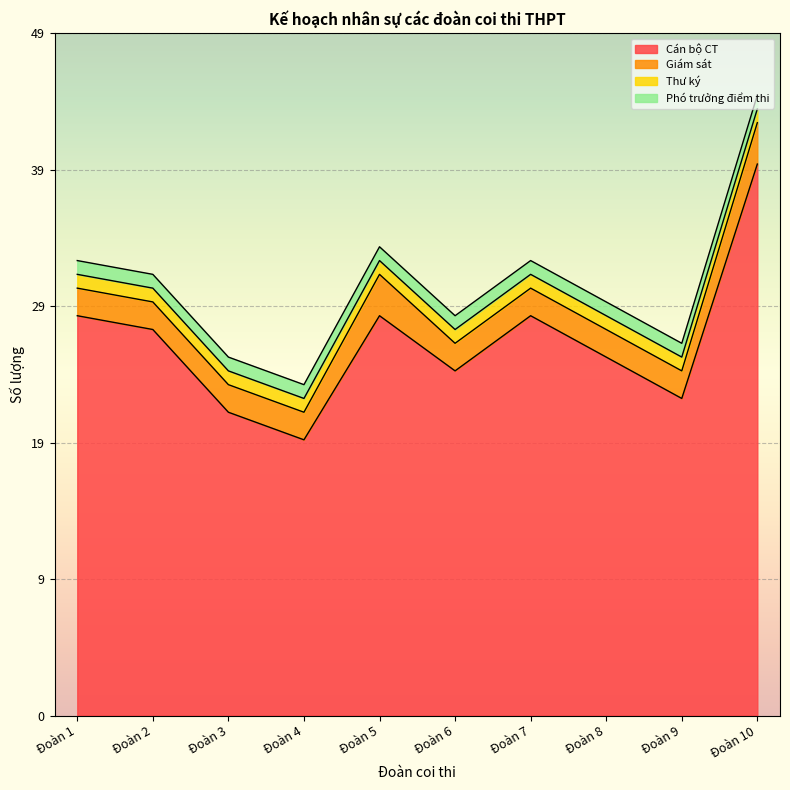

Which category has the lowest value across all series?

Đoàn 1